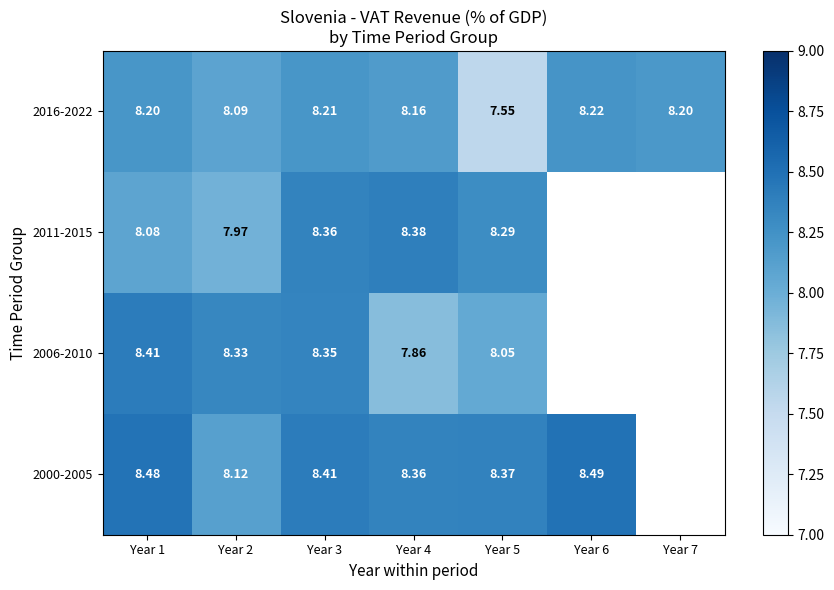

Is the value of 2011-2015 at Year 2 greater than the value of 2006-2010 at Year 3?

No